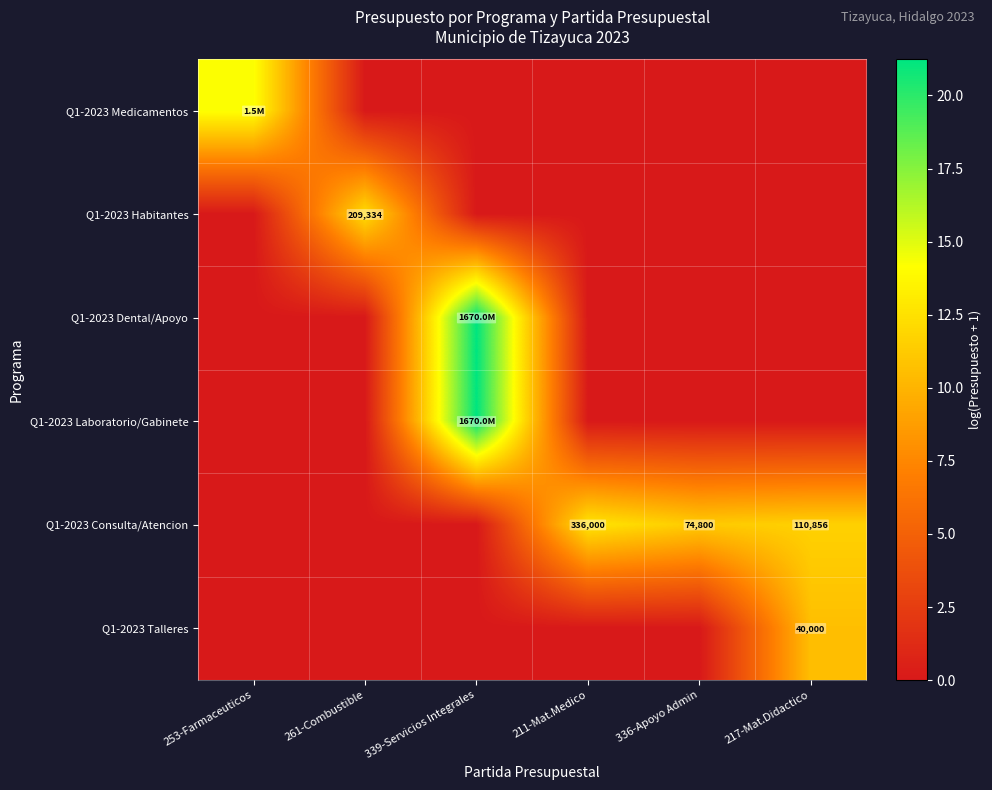

True or false: Q1-2023 Dental/Apoyo has a value of 8.8 at 339-Servicios Integrales.

False